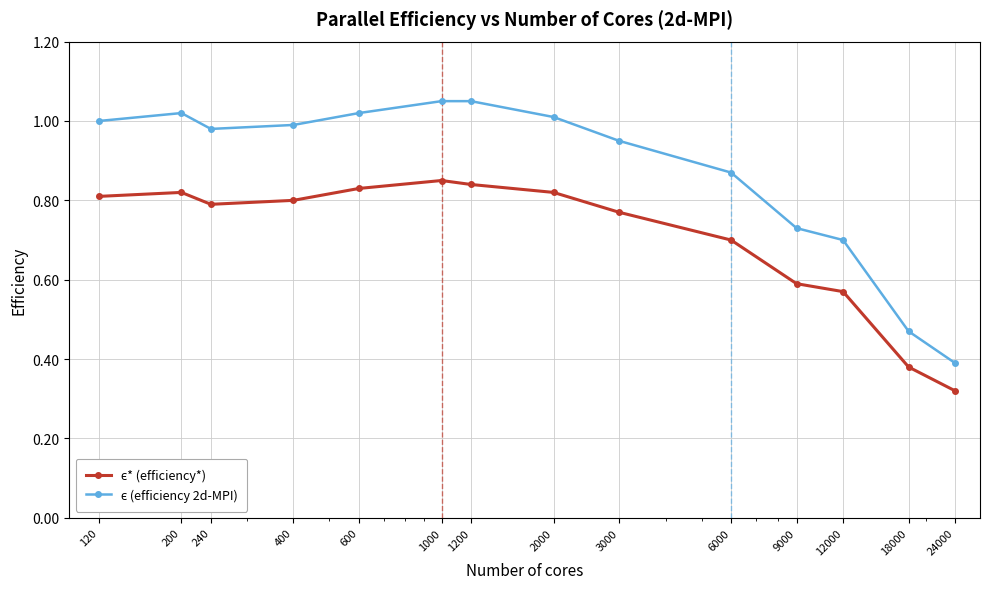

At how many categories does at least one series exceed 0?

14